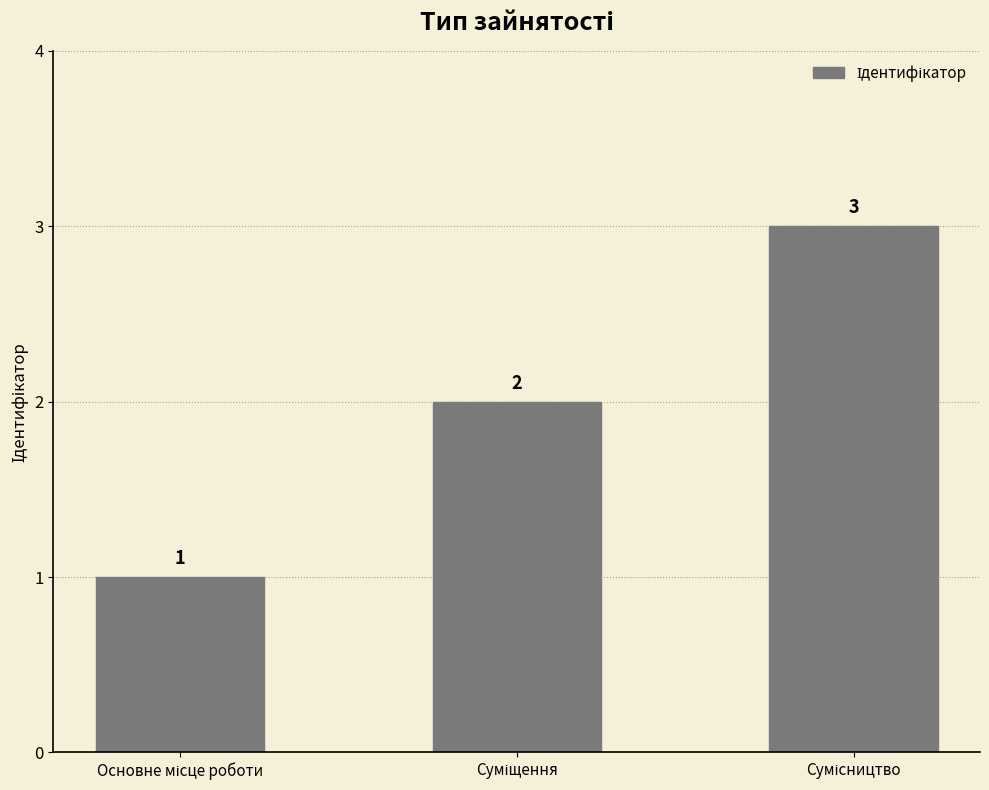

What is the maximum value shown in the chart?

3